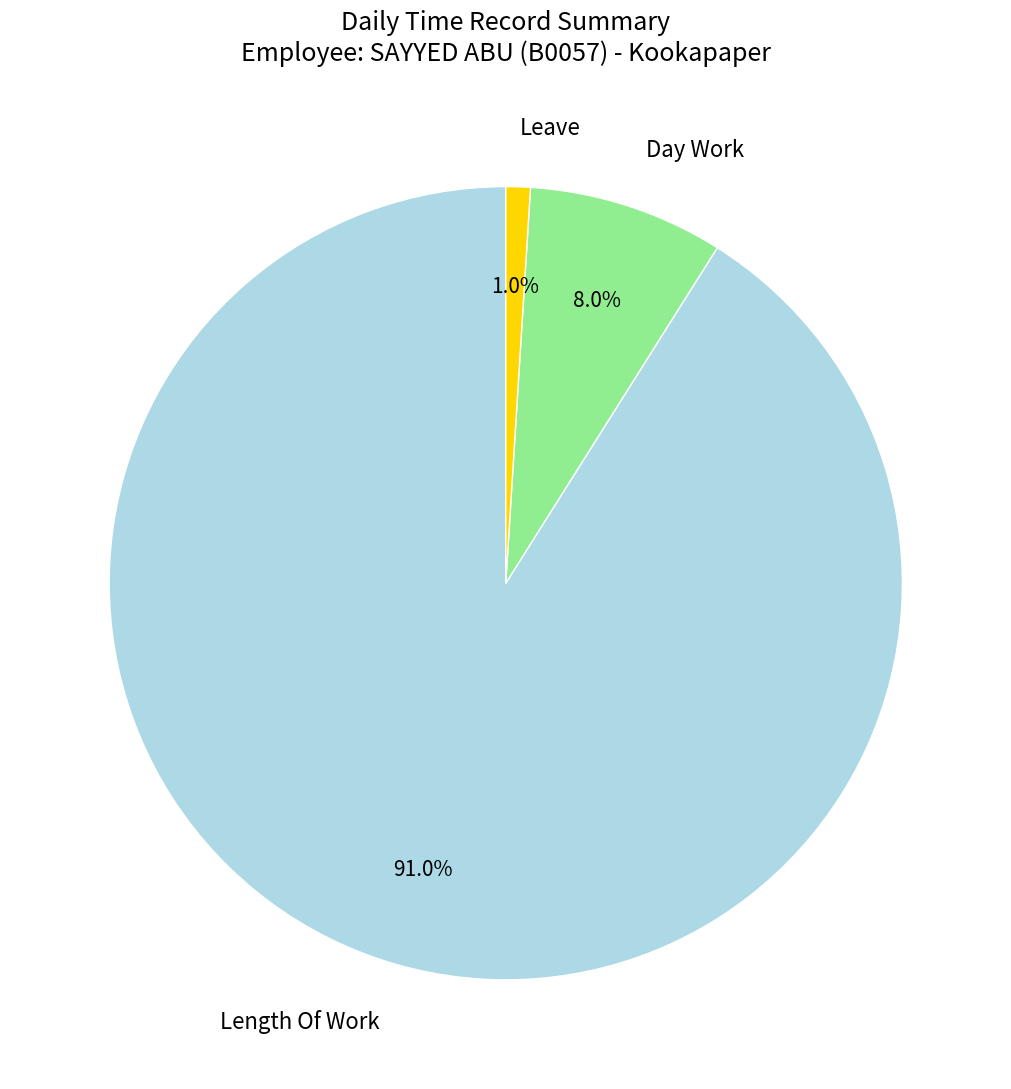

To the nearest percent, what portion does Length Of Work represent?

91%